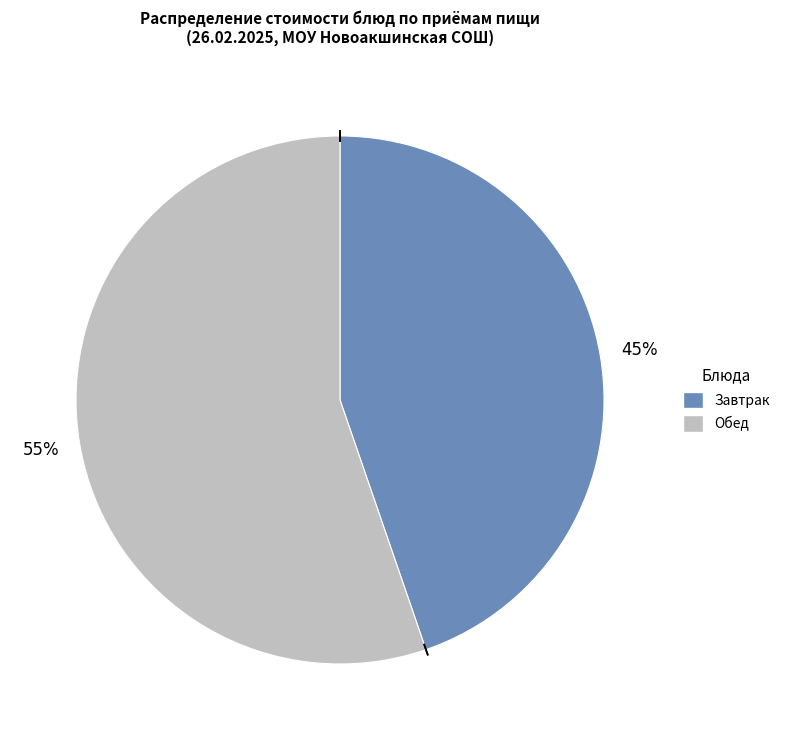

How many slices are in this pie chart?

2